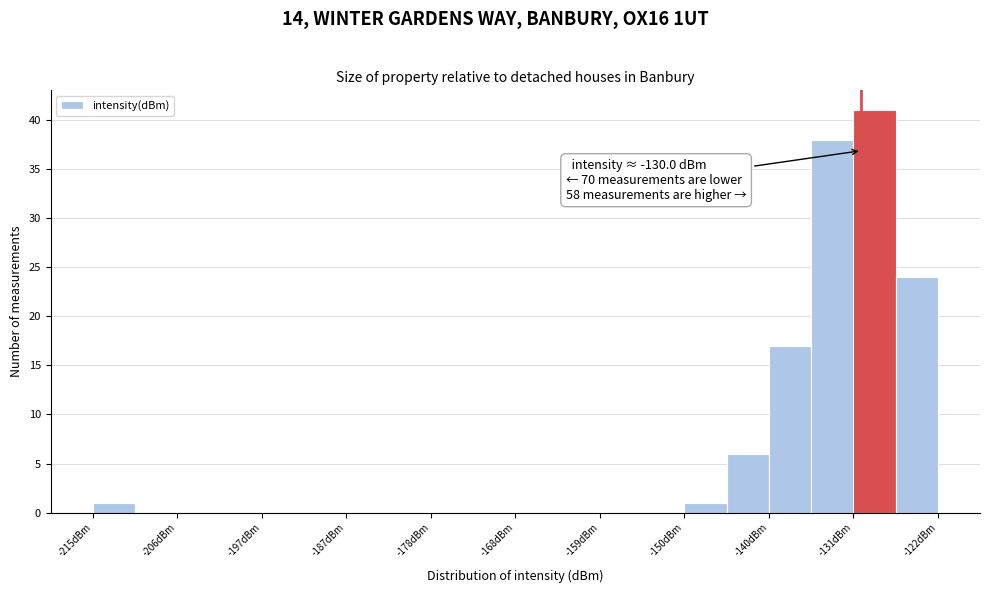

Over which range of the x-axis is the bar tallest?

-131 to -126